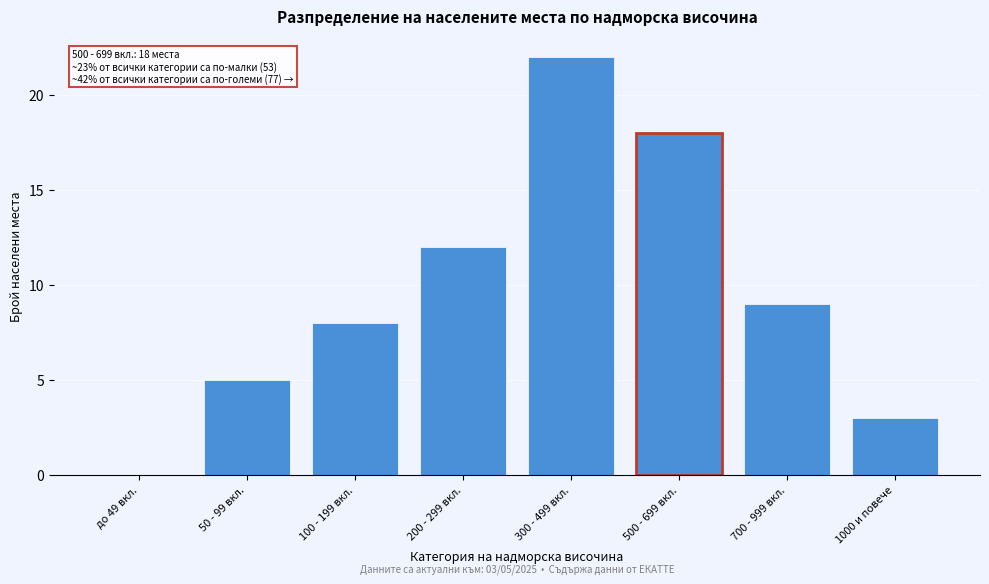

Reading right to left, what are all the values shown in this chart?

1000 и повече=3	700 - 999 вкл.=9	500 - 699 вкл.=18	300 - 499 вкл.=22	200 - 299 вкл.=12	100 - 199 вкл.=8	50 - 99 вкл.=5	до 49 вкл.=0